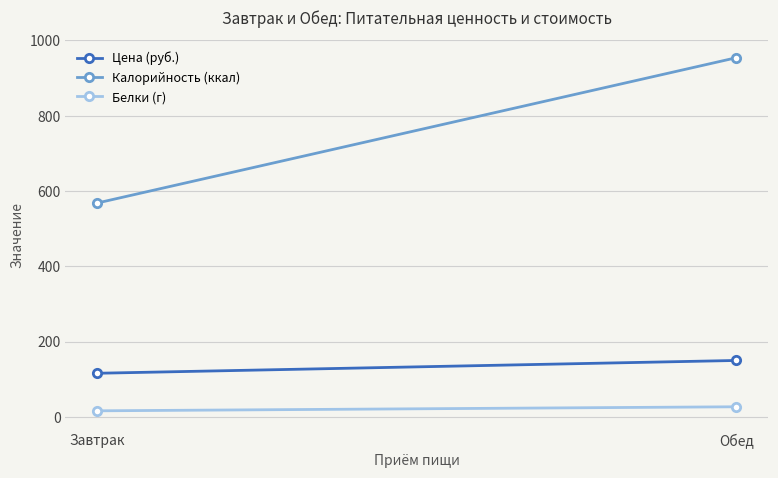

Is it true that Калорийность (ккал) equals 568.2 at Завтрак?

True